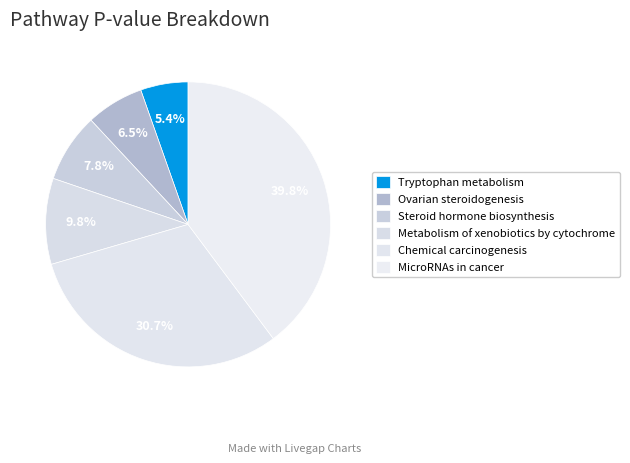

What is the smallest slice in the pie chart?

Tryptophan metabolism